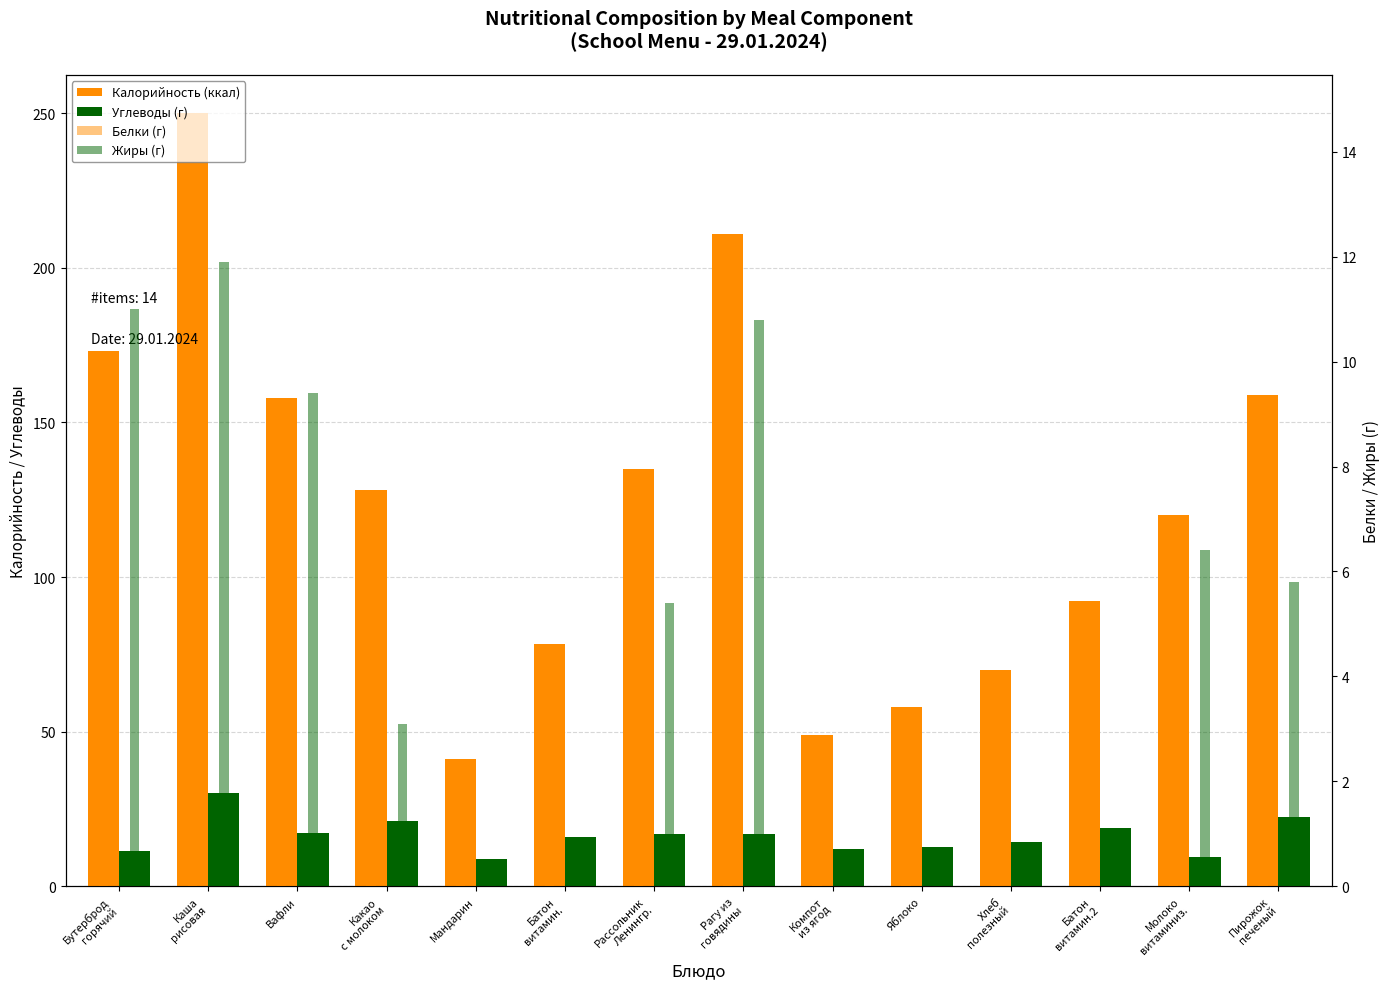

What is the lowest value of the Калорийность (ккал) series?

41.0